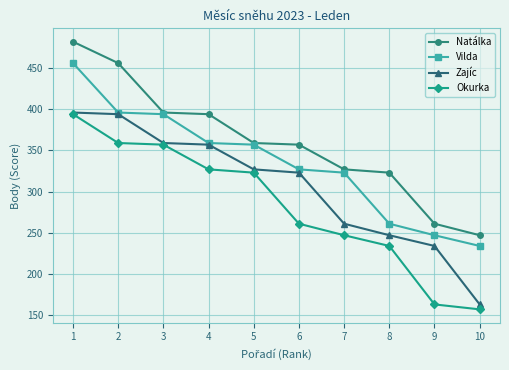

What are all the series names shown in the legend?

Natálka, Vilda, Zajíc, Okurka